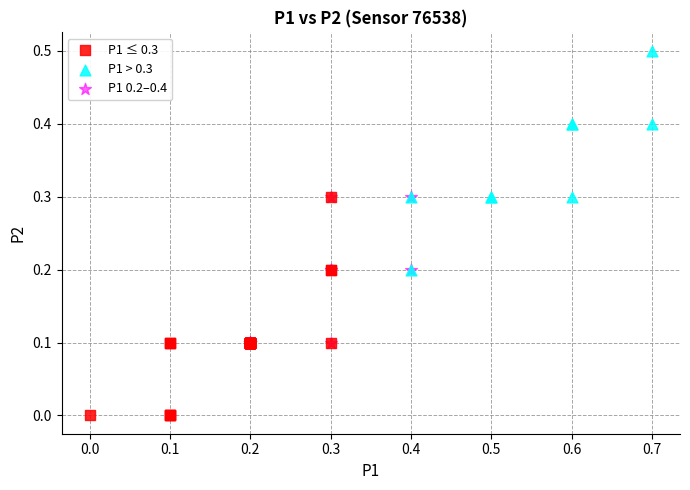

Which series reaches the maximum Y coordinate?

P1 > 0.3